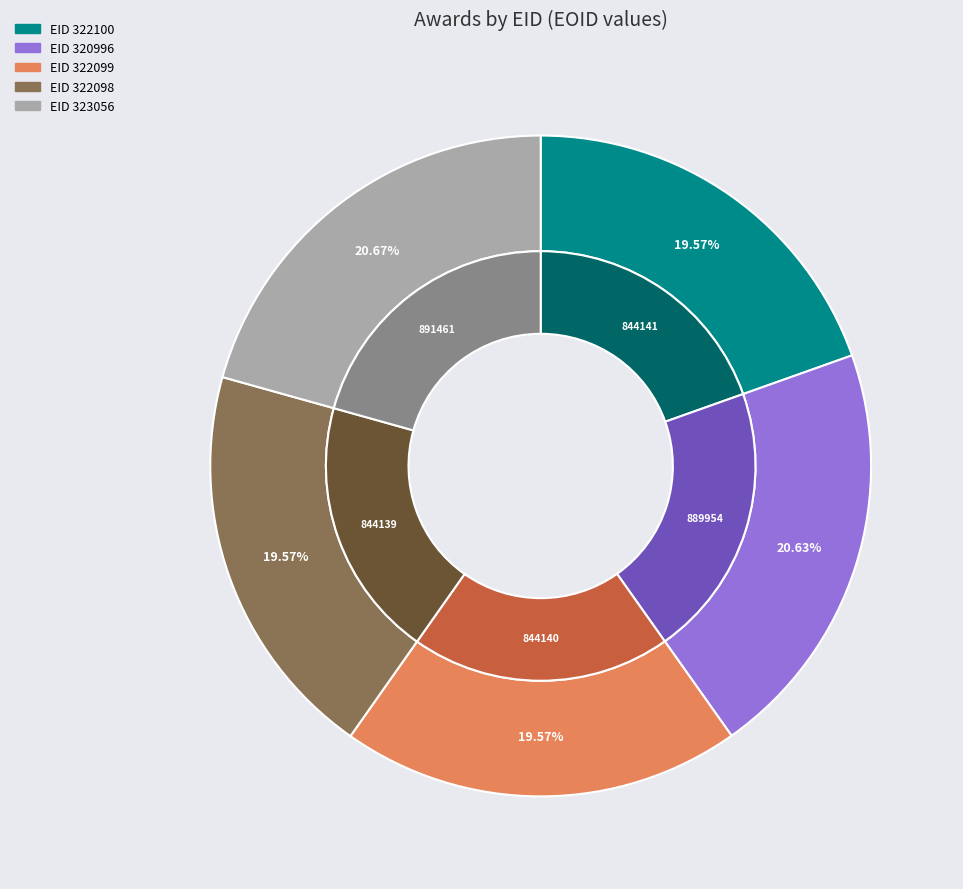

What is the change in value from 322099 to 322098?

-1